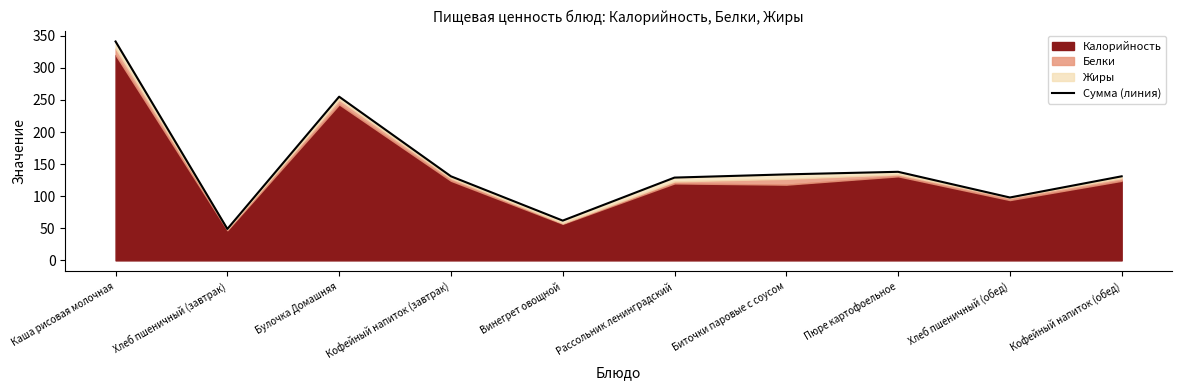

The value at Пюре картофоельное is 94. True or false?

False